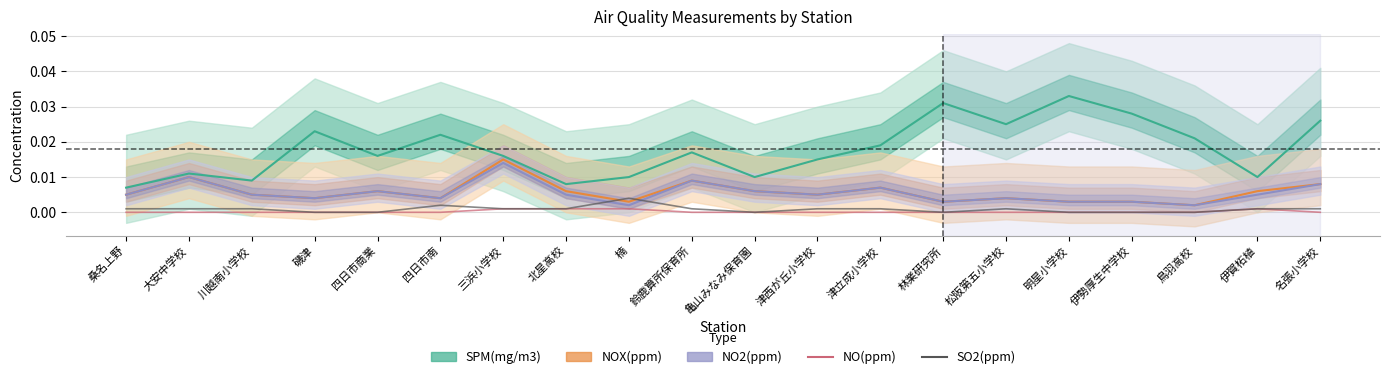

In NO(ppm), how many points are higher than both neighbors (excluding endpoints)?

1